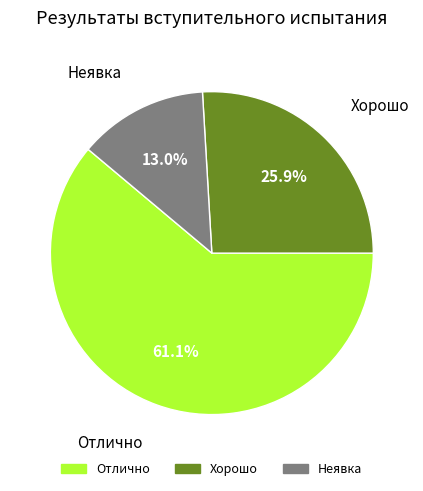

Is there a majority slice in this chart?

Yes